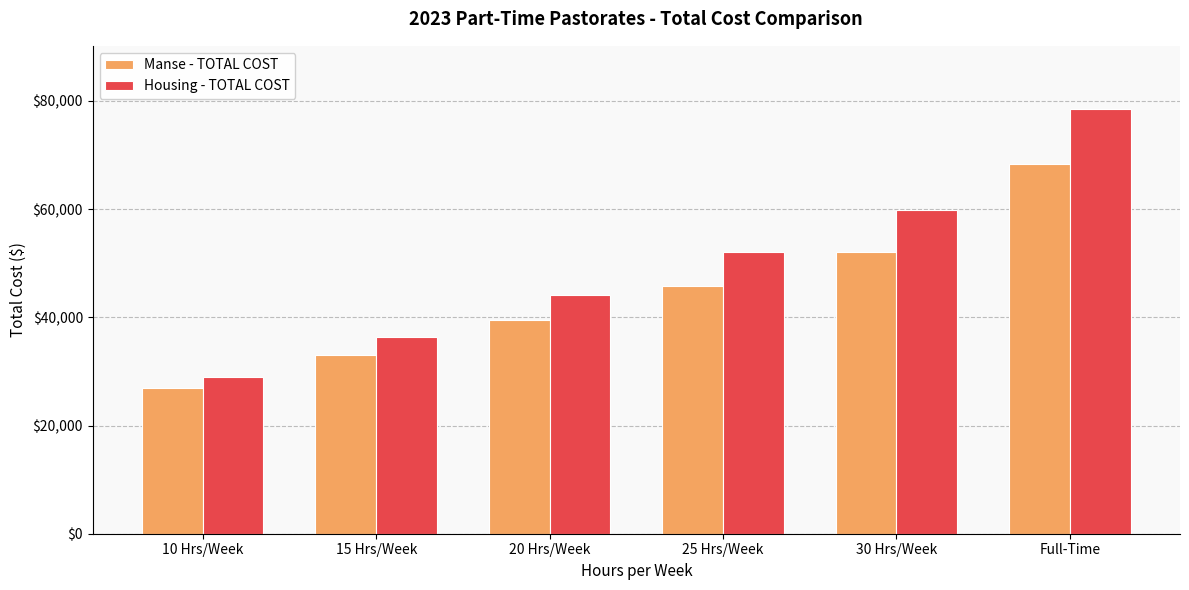

How many values in the Manse - TOTAL COST series are below 45821?

3